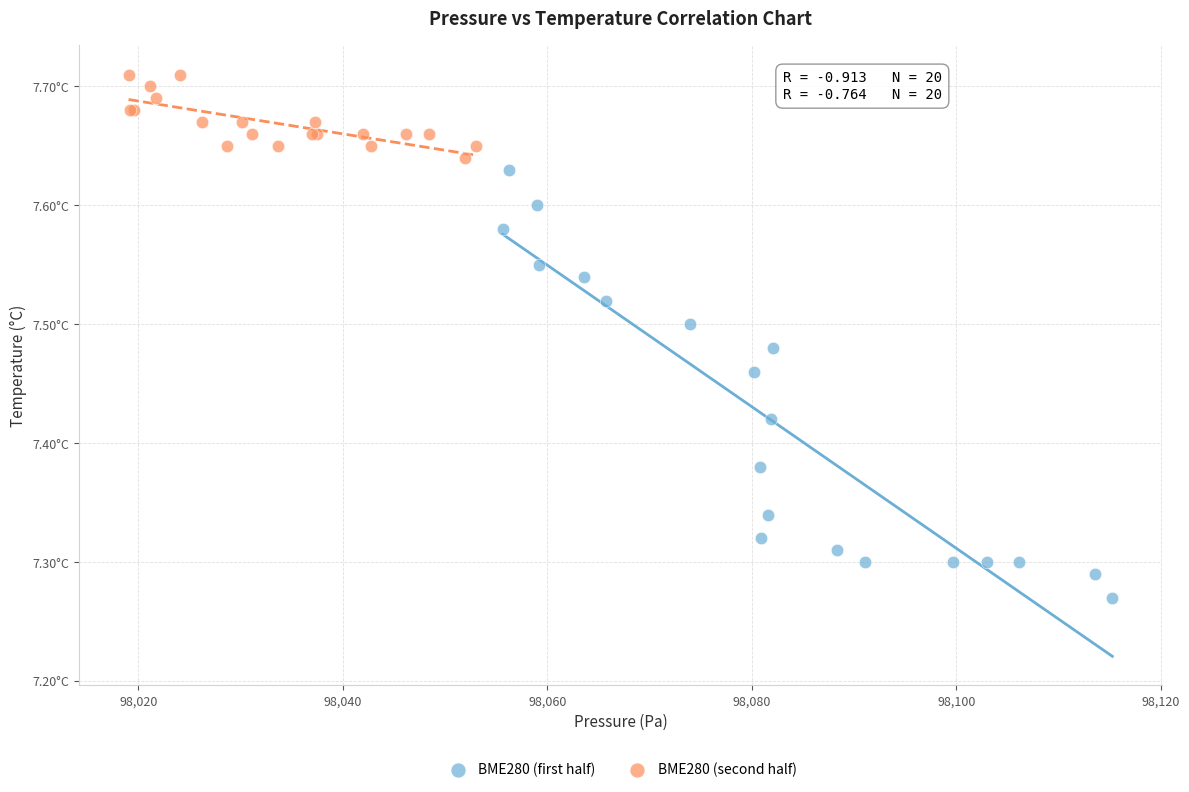

Which series reaches the maximum Y coordinate?

BME280 (second half)